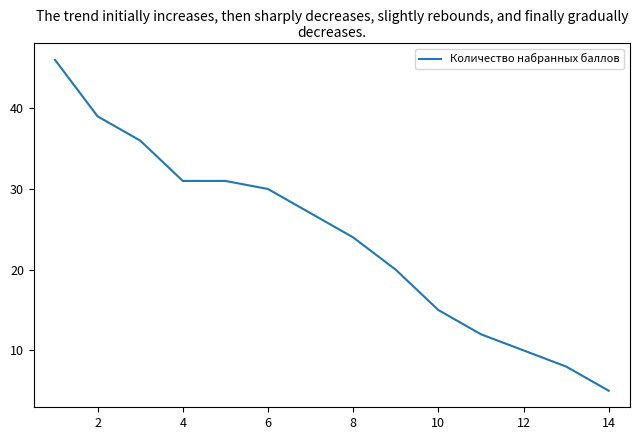

Count the number of data series in this chart.

1